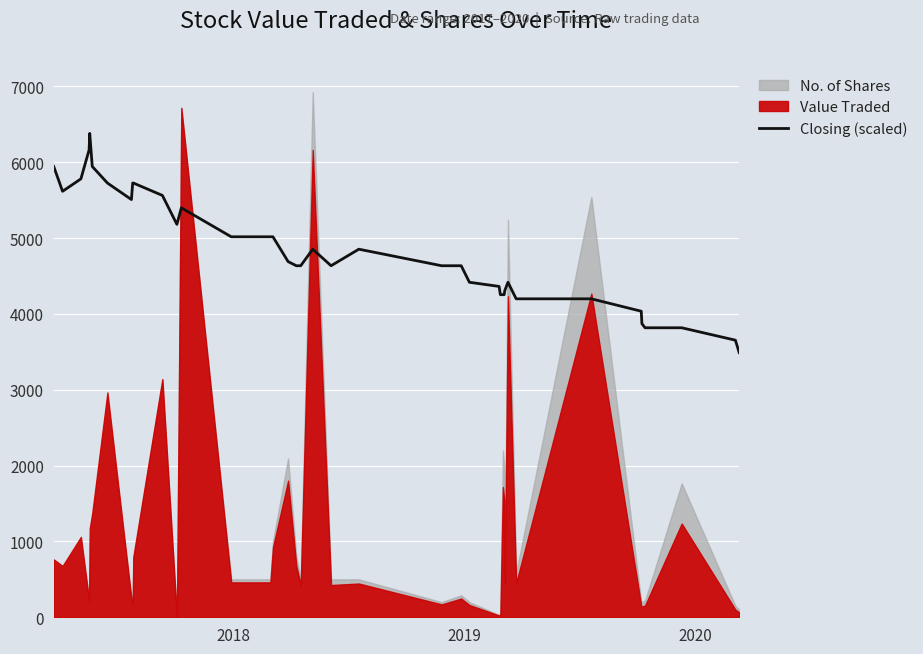

What is the lowest value of the Closing (scaled) series?

3489.5